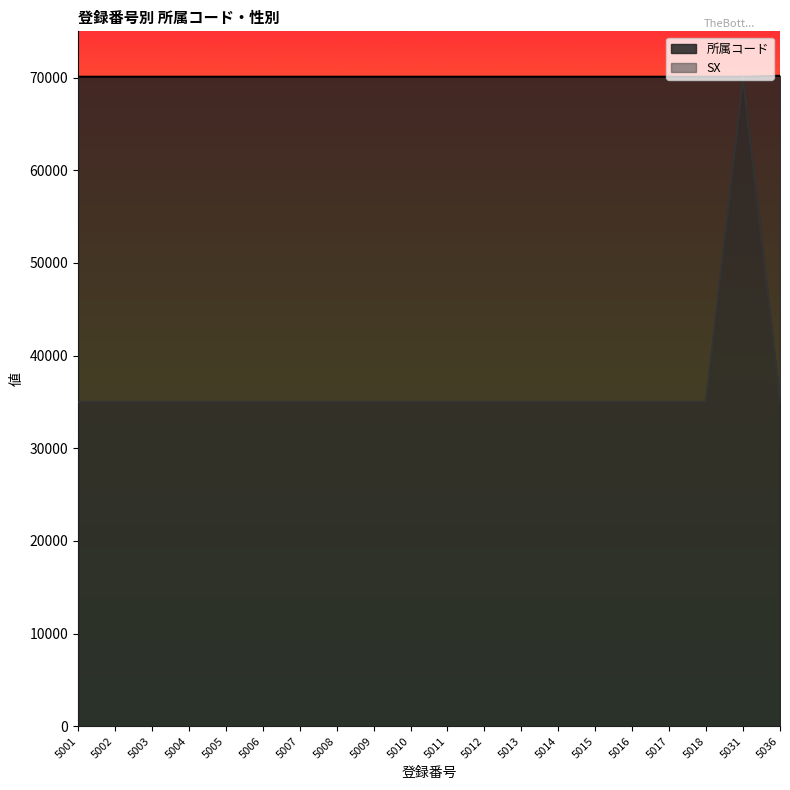

Reading left to right, list all the values displayed in this chart.

所属コード: 70100	70100	70100	70100	70100	70100	70100	70100	70100	70100	70100	70100	70100	70100	70100	70100	70100	70100	70100	70200
SX: 35000	35000	35000	35000	35000	35000	35000	35000	35000	35000	35000	35000	35000	35000	35000	35000	35000	35000	70000	35000